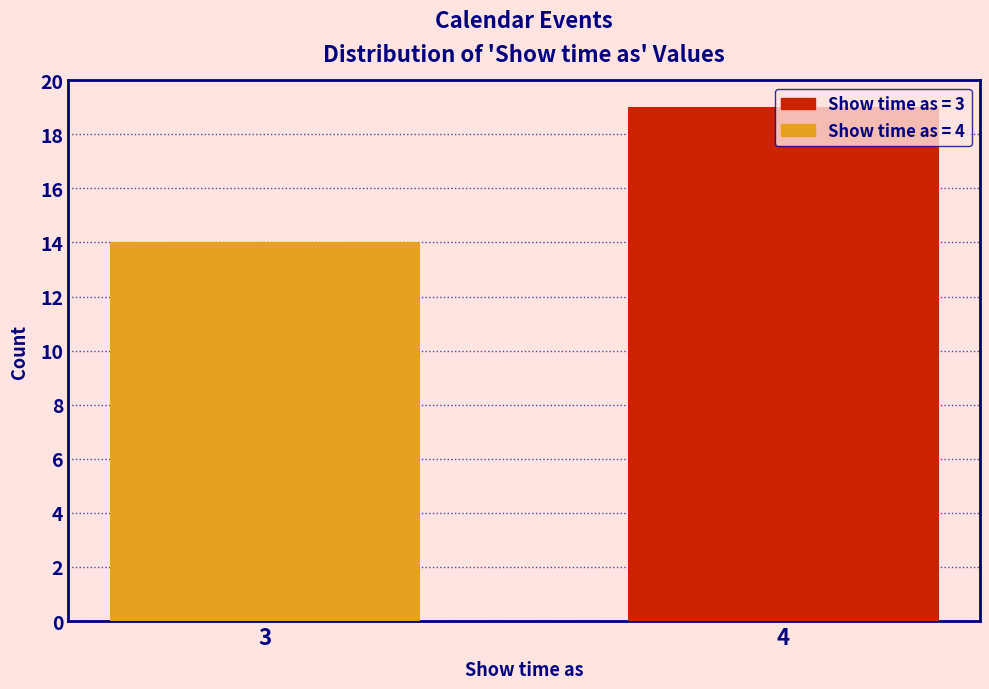

Rank the categories by value from highest to lowest.

4, 3